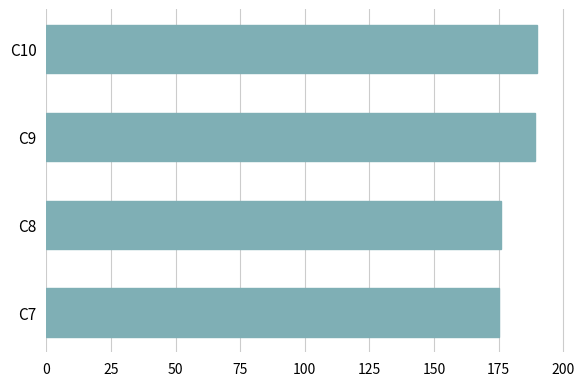

What is the change in value from C8 to C10?

+14